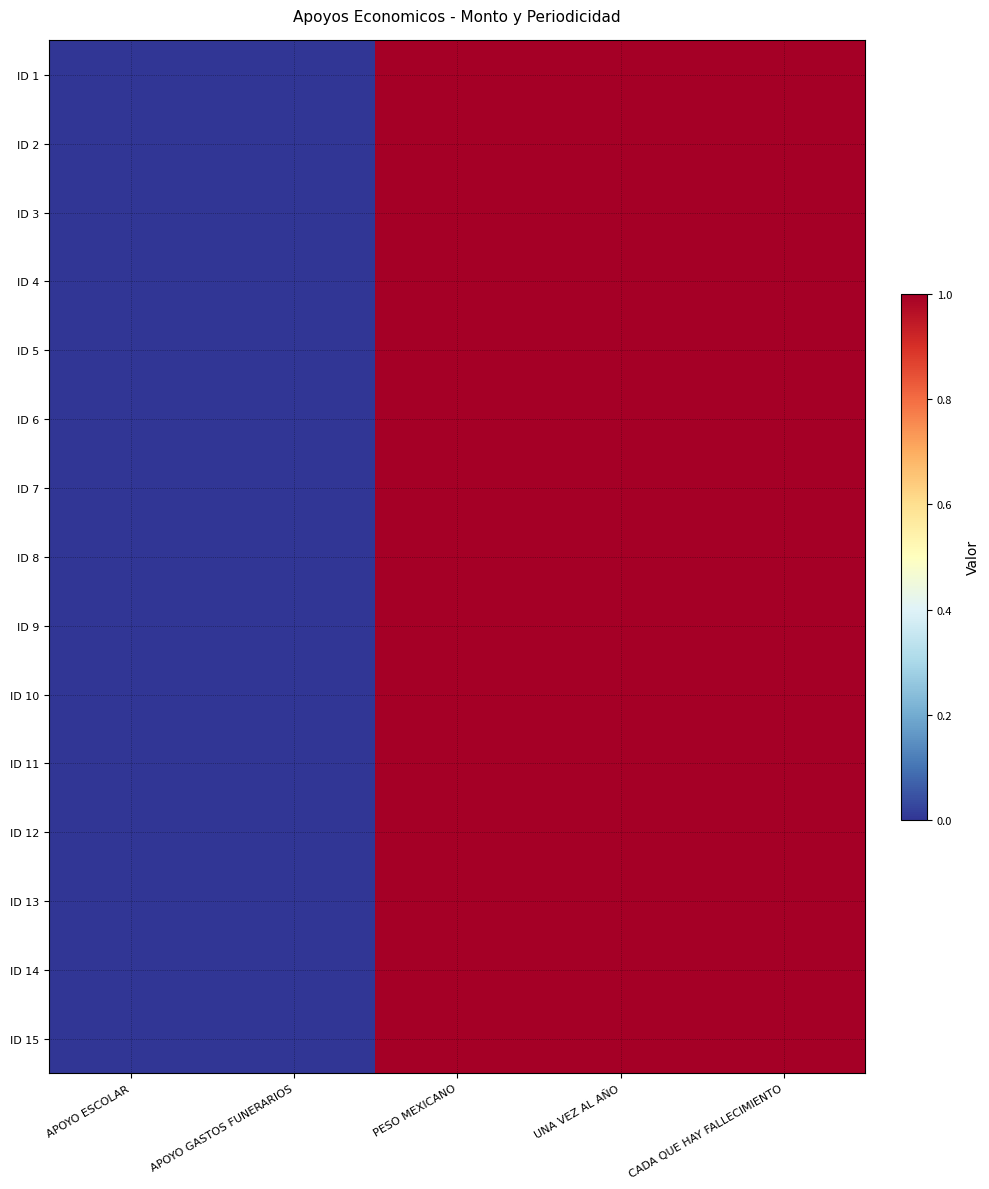

At how many categories does at least one series exceed 0?

3